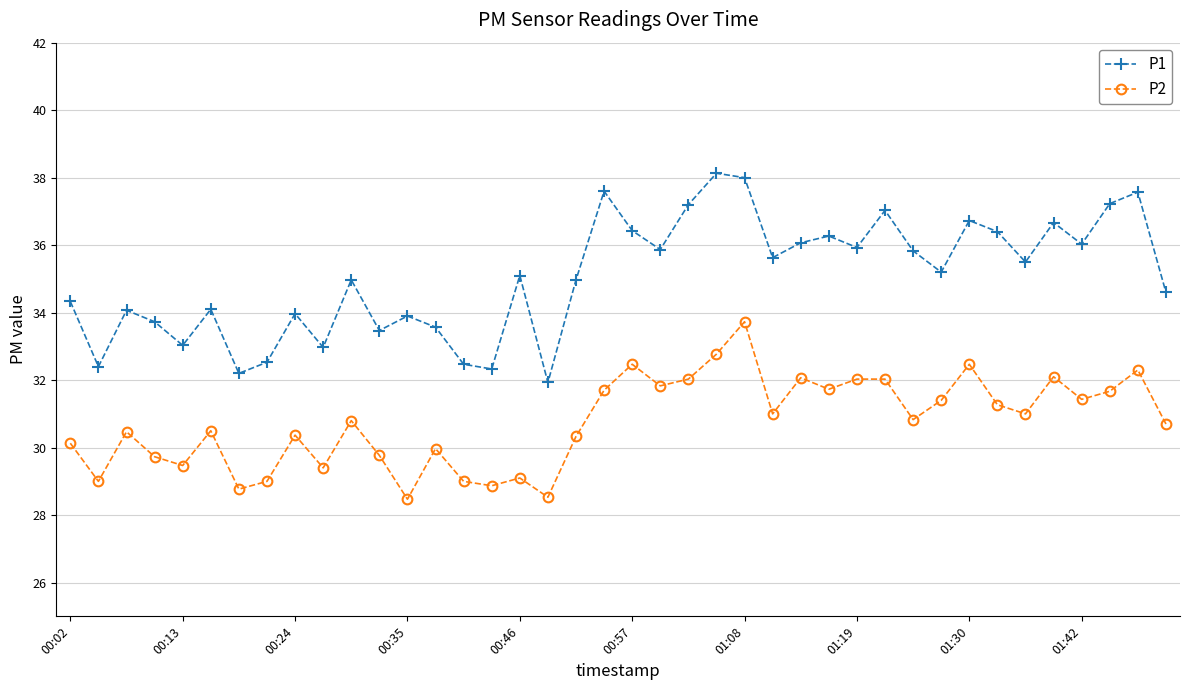

What is the value of the P1 point at the 22nd from the left?

35.9